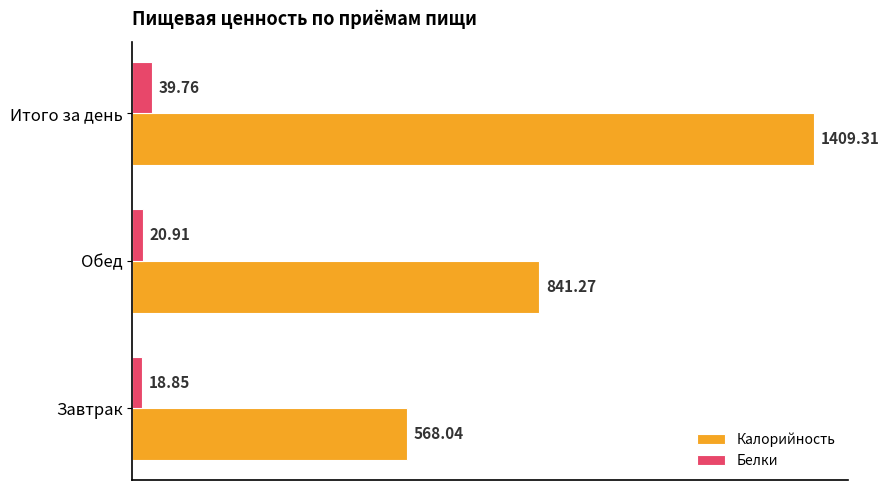

What is the lowest value of the Белки series?

18.9